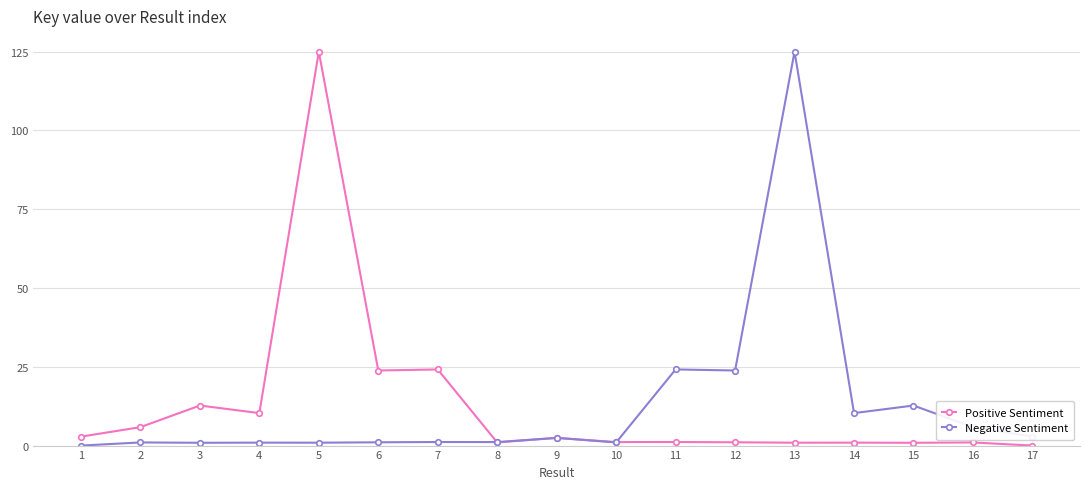

Which series ends up on top after the final intersection of Negative Sentiment and Positive Sentiment?

Negative Sentiment